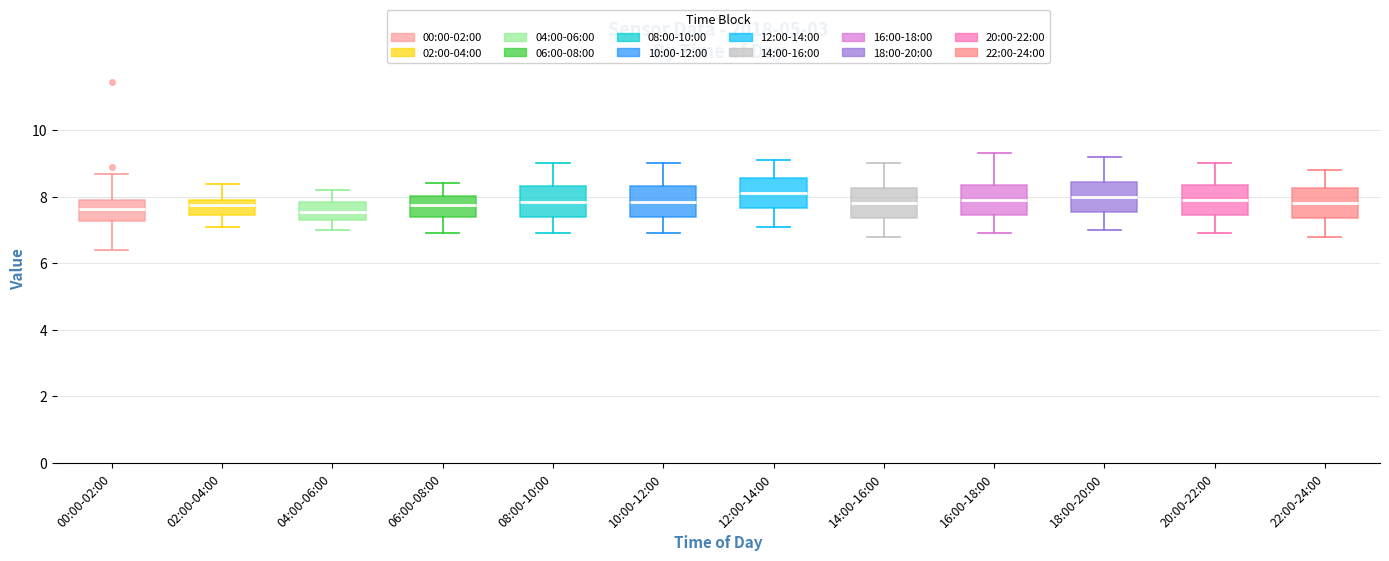

Reading left to right, transcribe this box plot: for each box, give where its median line is, the range the box spans, and where its two whiskers end, as read against the y-axis. The values are not printed on the chart, so give them approximately, as read against the axis.

00:00-02:00: median 7.6, box 7.2 to 8.0, whiskers 6.4 to 8.6
02:00-04:00: median 7.8, box 7.4 to 8.0, whiskers 7.2 to 8.4
04:00-06:00: median 7.6, box 7.4 to 7.8, whiskers 7.0 to 8.2
06:00-08:00: median 7.8, box 7.4 to 8.0, whiskers 7.0 to 8.4
08:00-10:00: median 7.8, box 7.4 to 8.4, whiskers 7.0 to 9.0
10:00-12:00: median 7.8, box 7.4 to 8.4, whiskers 7.0 to 9.0
12:00-14:00: median 8.2, box 7.6 to 8.6, whiskers 7.2 to 9.2
14:00-16:00: median 7.8, box 7.4 to 8.2, whiskers 6.8 to 9.0
16:00-18:00: median 8.0, box 7.4 to 8.4, whiskers 7.0 to 9.4
18:00-20:00: median 8.0, box 7.6 to 8.4, whiskers 7.0 to 9.2
20:00-22:00: median 8.0, box 7.4 to 8.4, whiskers 7.0 to 9.0
22:00-24:00: median 7.8, box 7.4 to 8.2, whiskers 6.8 to 8.8